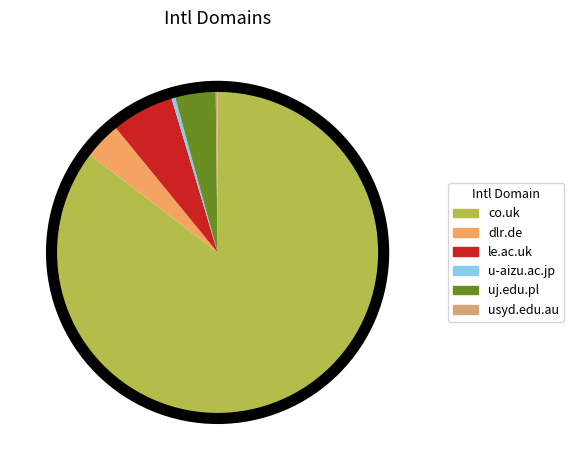

Which slice is the largest?

co.uk